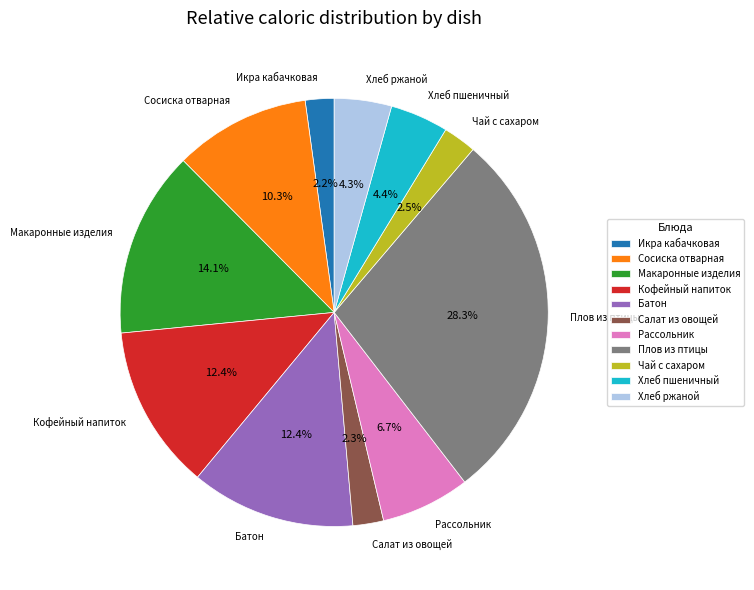

Is it true that Плов из птицы is 28% of the pie?

True